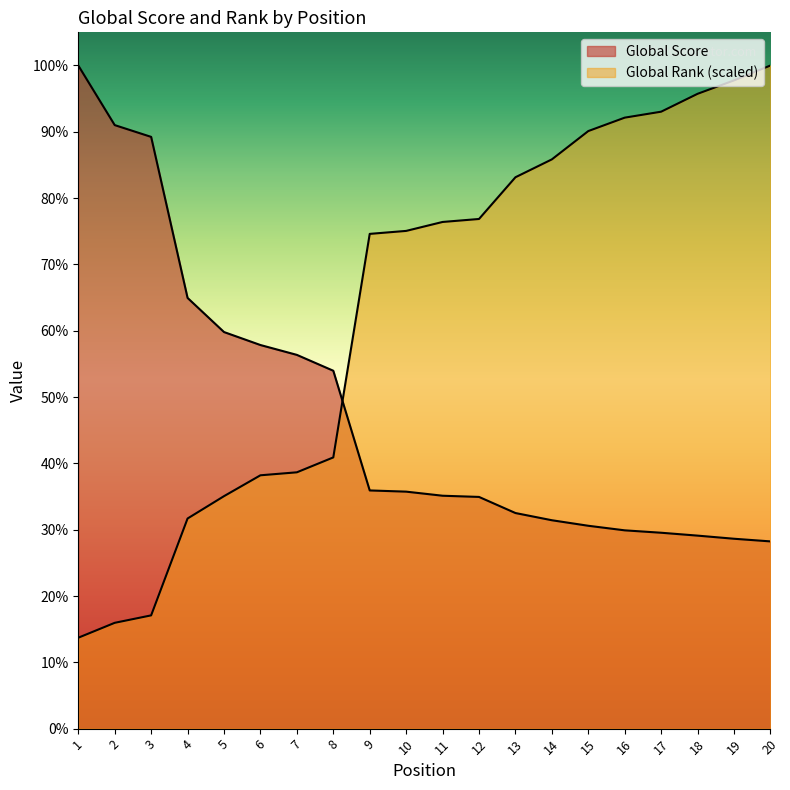

How many intersections are there between Global Score and Global Rank?

1